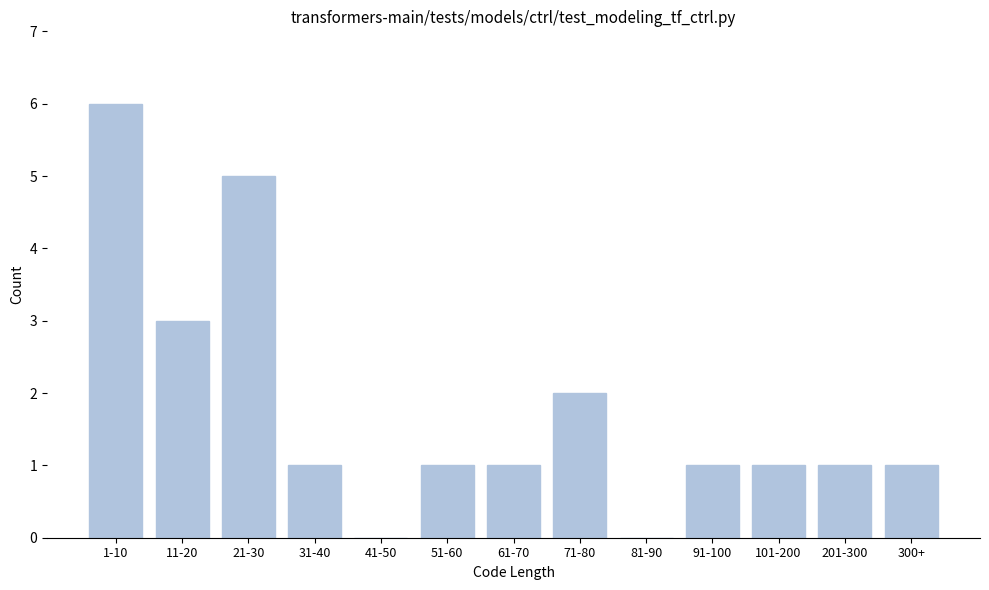

Reading right to left, transcribe all the data shown in this chart.

300+=1	201-300=1	101-200=1	91-100=1	81-90=0	71-80=2	61-70=1	51-60=1	41-50=0	31-40=1	21-30=5	11-20=3	1-10=6